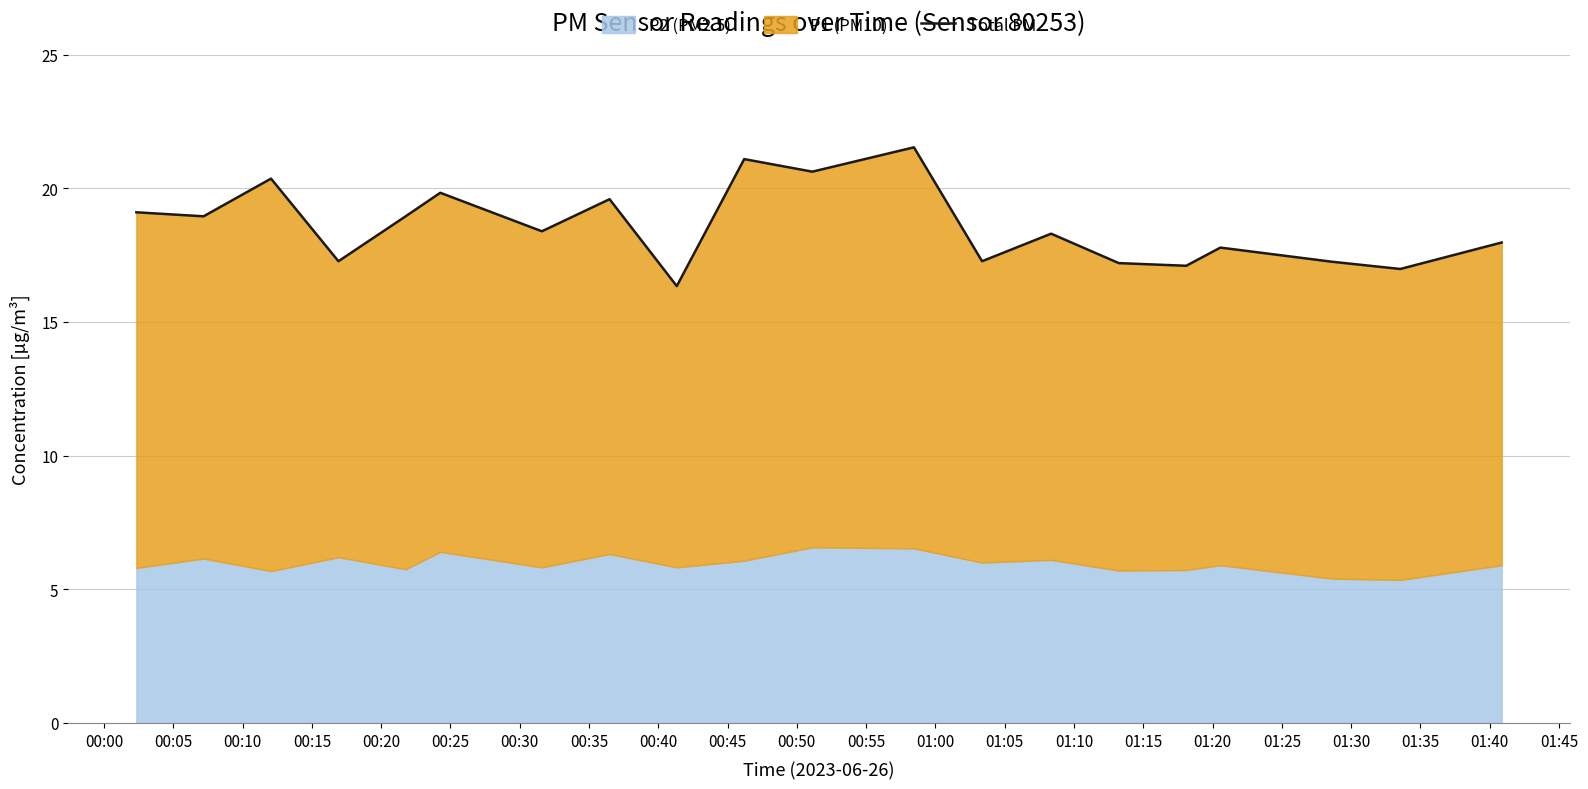

Reading left to right, list all the values displayed in this chart.

19.1	19.0	20.4	17.3	18.9	19.8	18.4	19.6	16.3	21.1	20.6	21.5	17.3	18.3	17.2	17.1	17.8	17.2	17.0	18.0